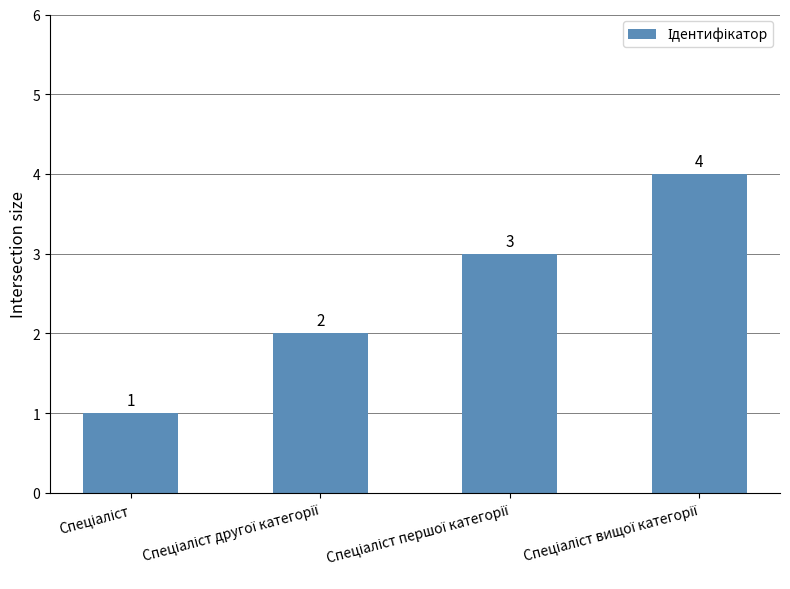

What is the value of the 4th bar from the left?

4